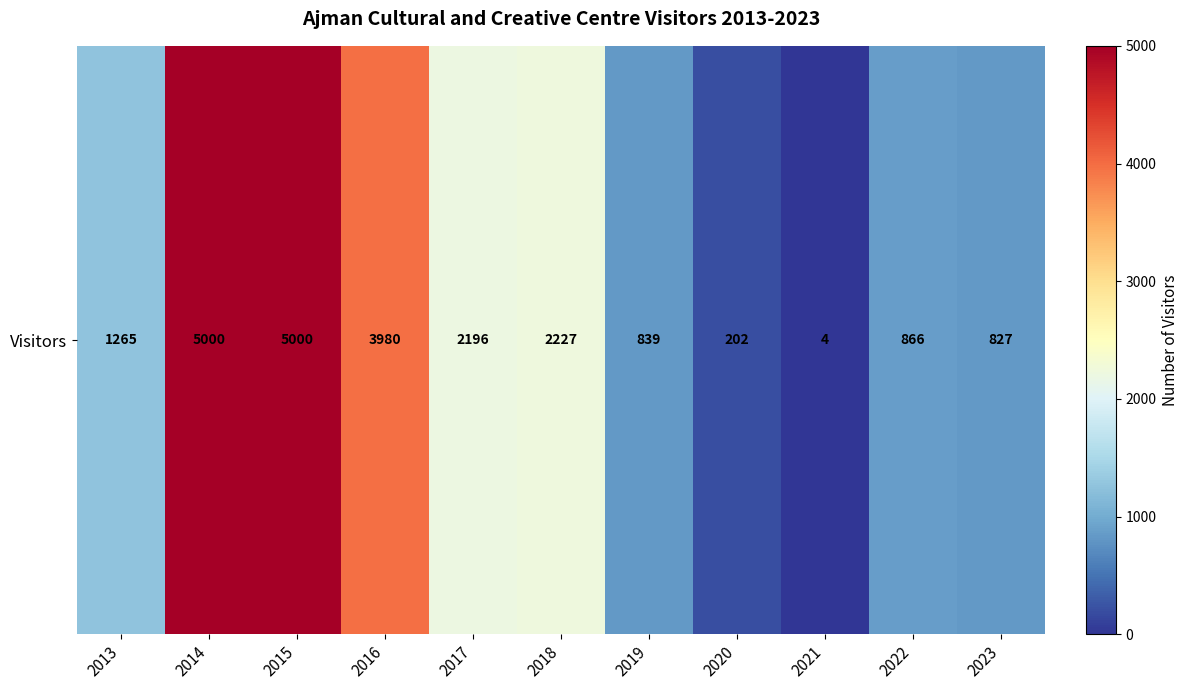

List the labels in order of value, smallest first.

2021, 2020, 2023, 2019, 2022, 2013, 2017, 2018, 2016, 2014, 2015